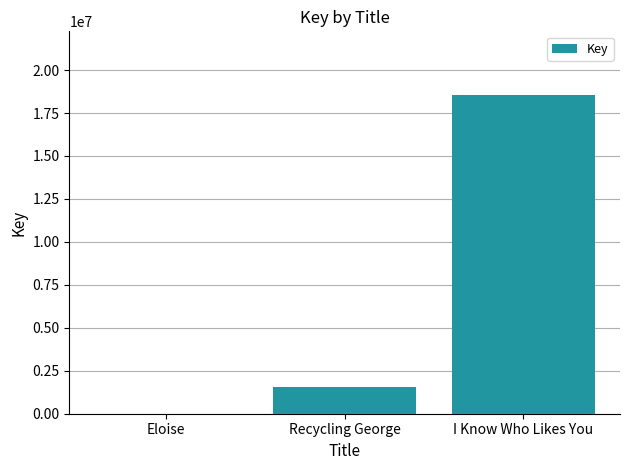

What is the ratio of the value at I Know Who Likes You to the value at Eloise?

2316.7